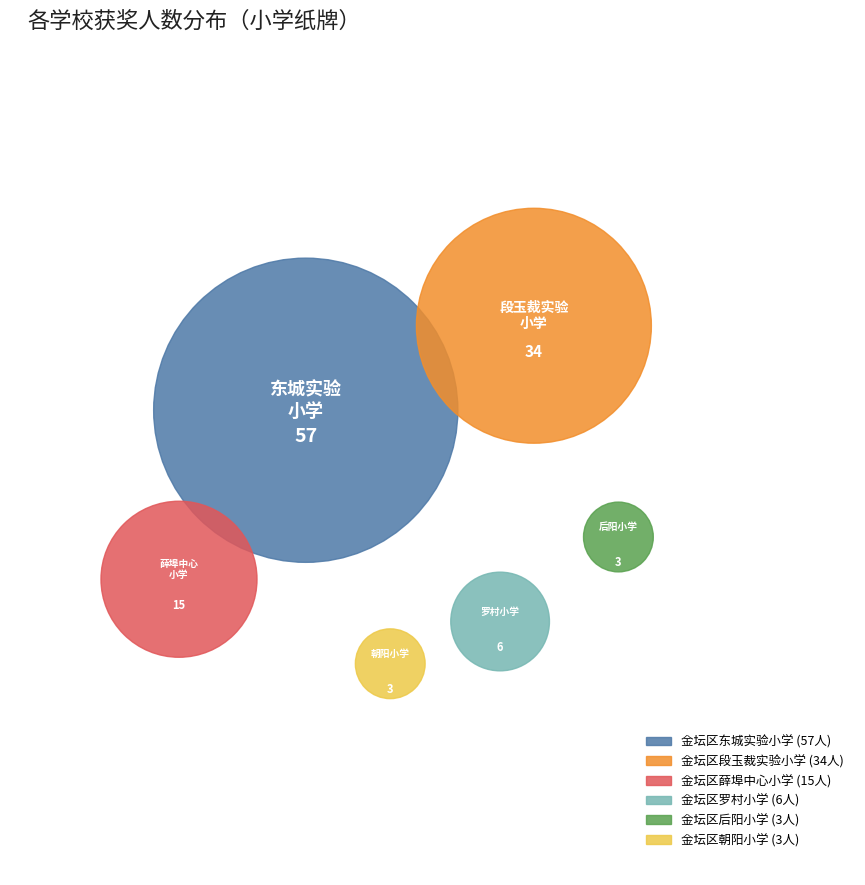

To the nearest percent, what is the difference between the largest and smallest slice percentages?

46%